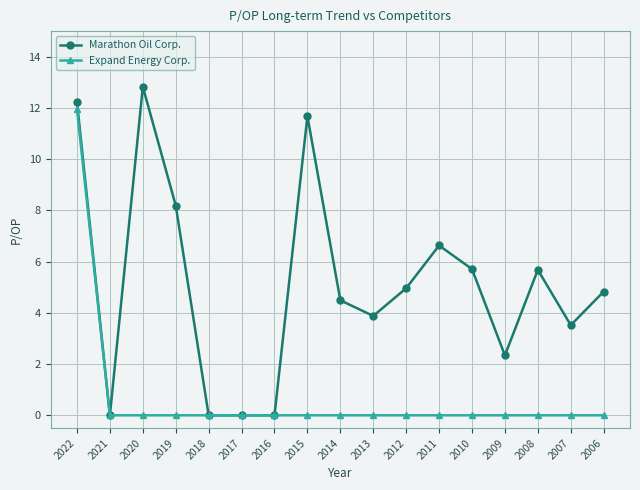

Is it true that Marathon Oil Corp. equals 7.2 at 2022?

False